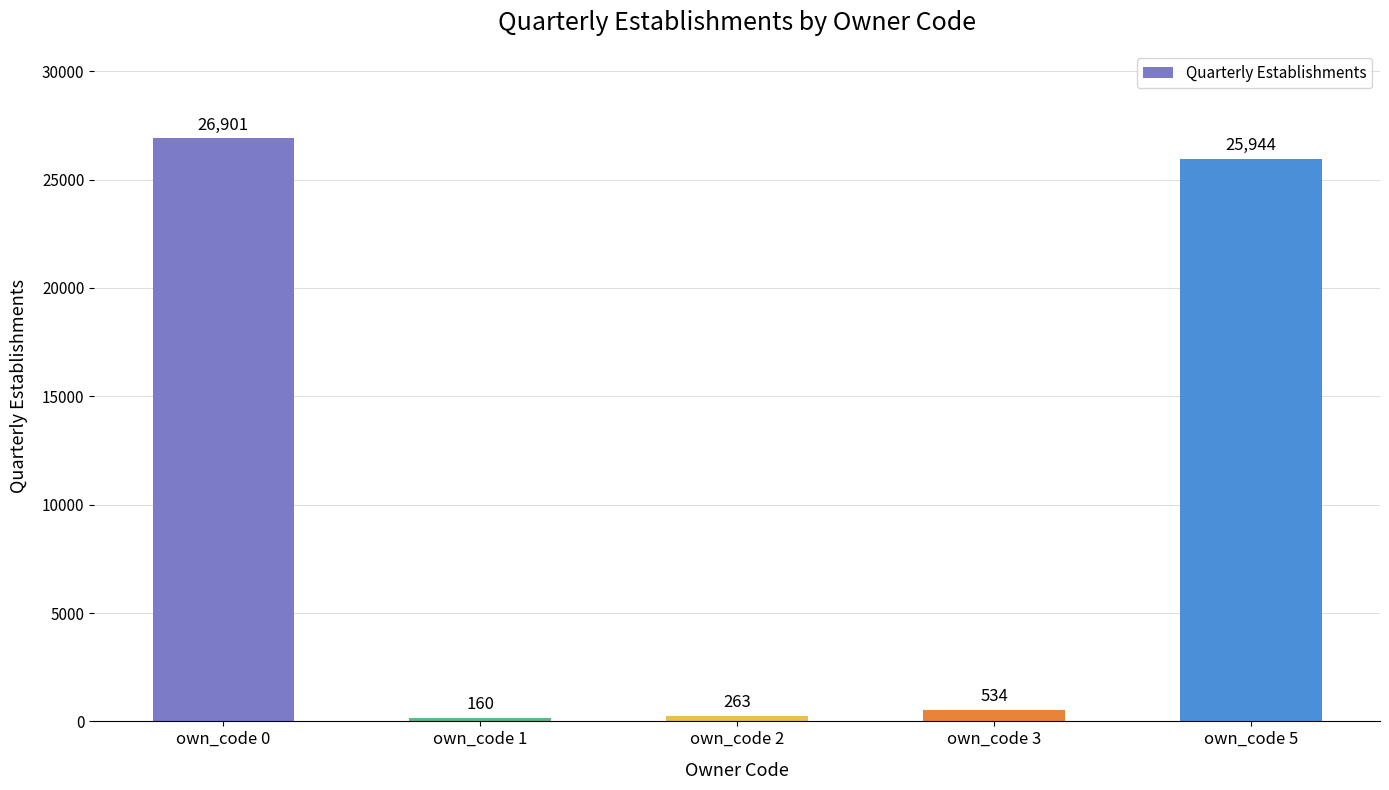

What is the difference between the maximum and minimum values?

26741